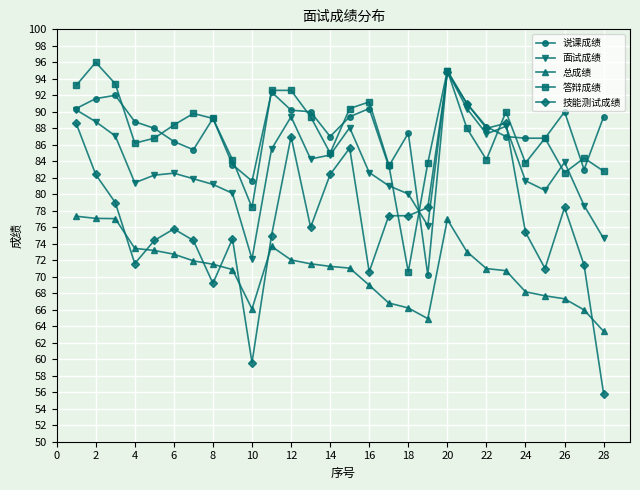

How many distinct data groups are displayed?

5